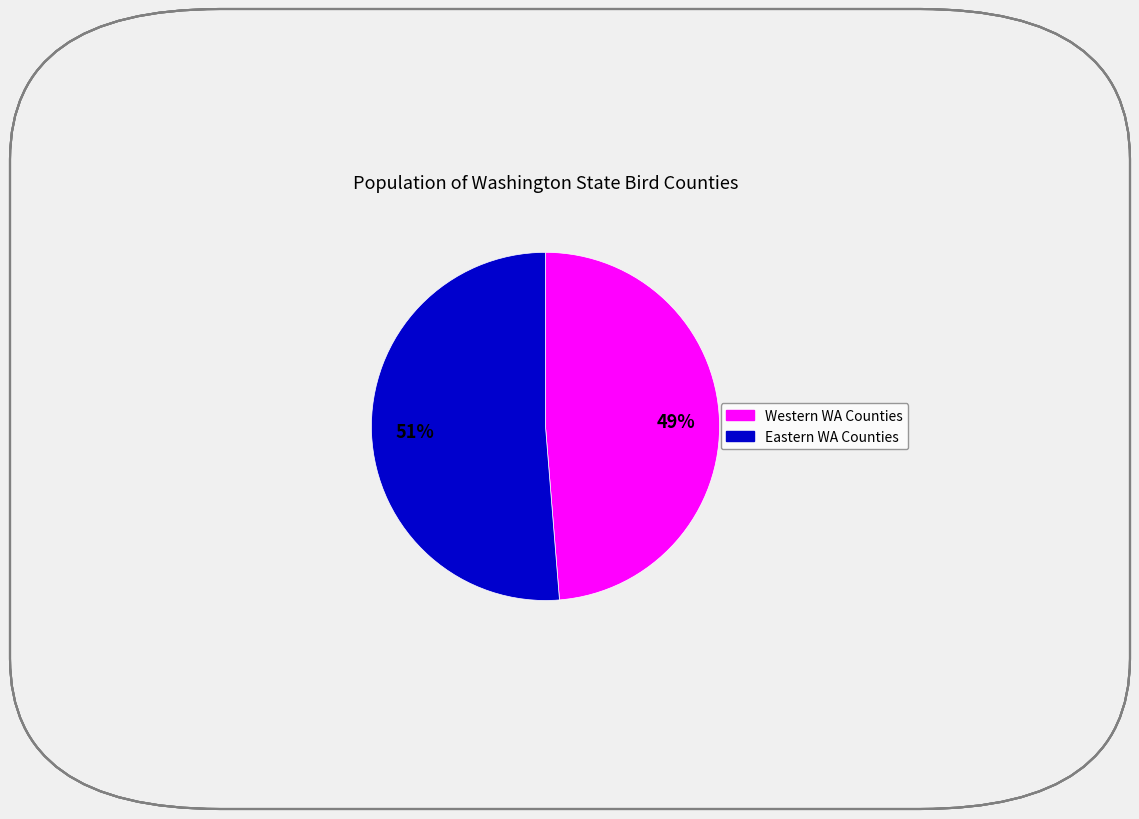

How many slices are in this pie chart?

2